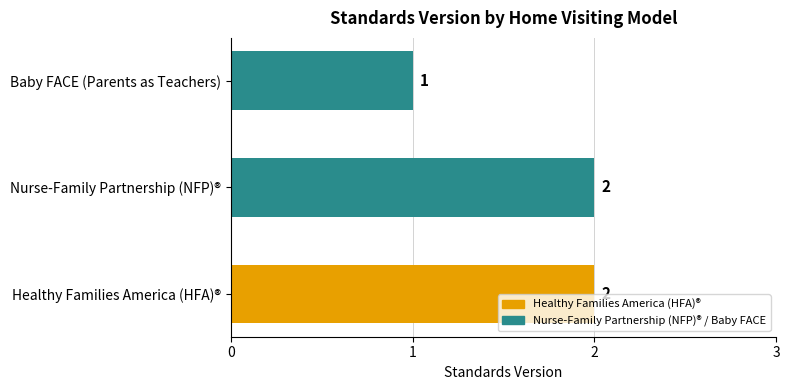

How many data points are less than 2?

1